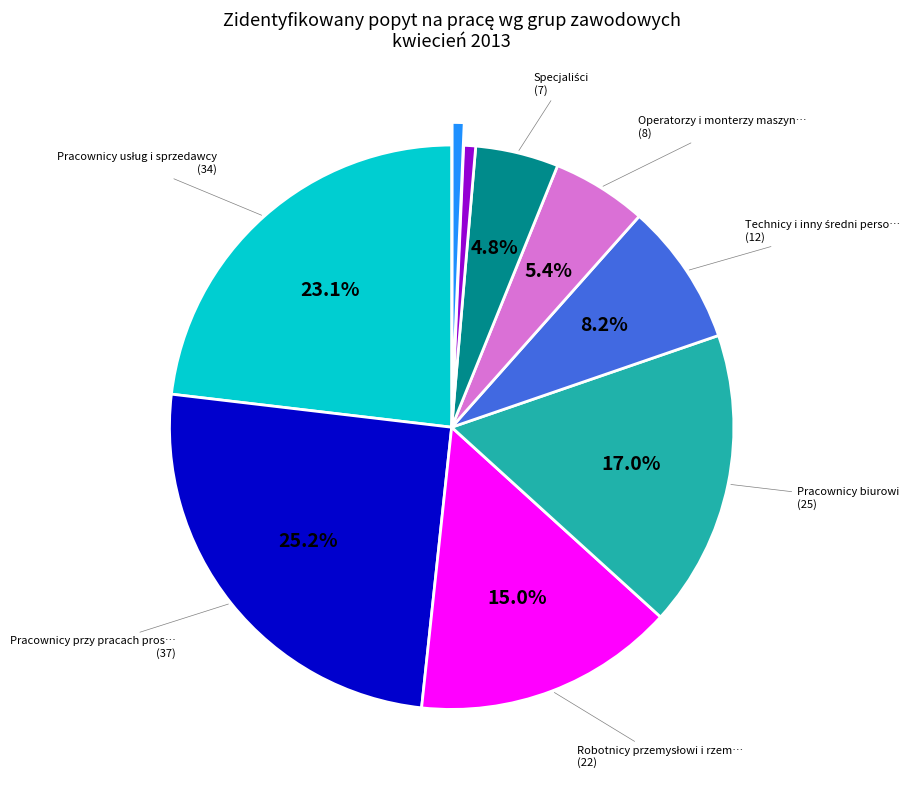

Does any single category account for the majority?

No